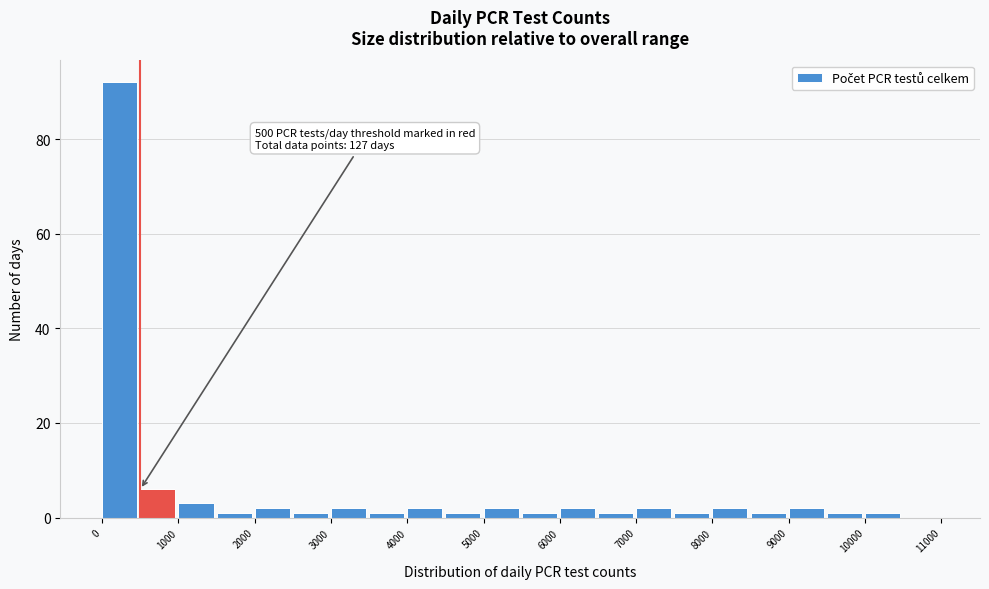

Over which range of the x-axis is the bar tallest?

0 to 500